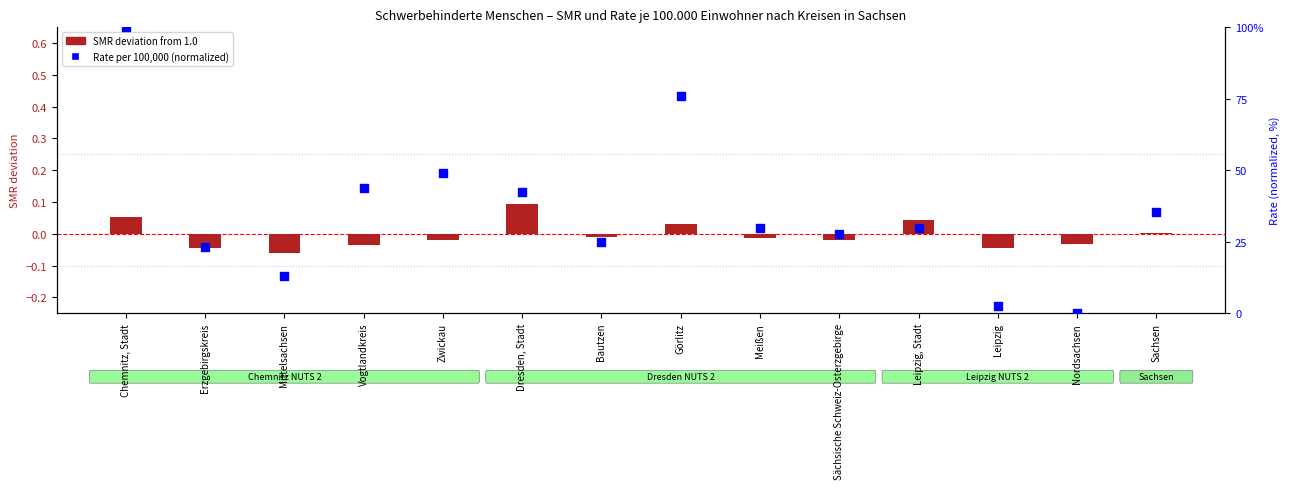

Which series has the largest total across all categories?

Rate per 100,000 (normalized)